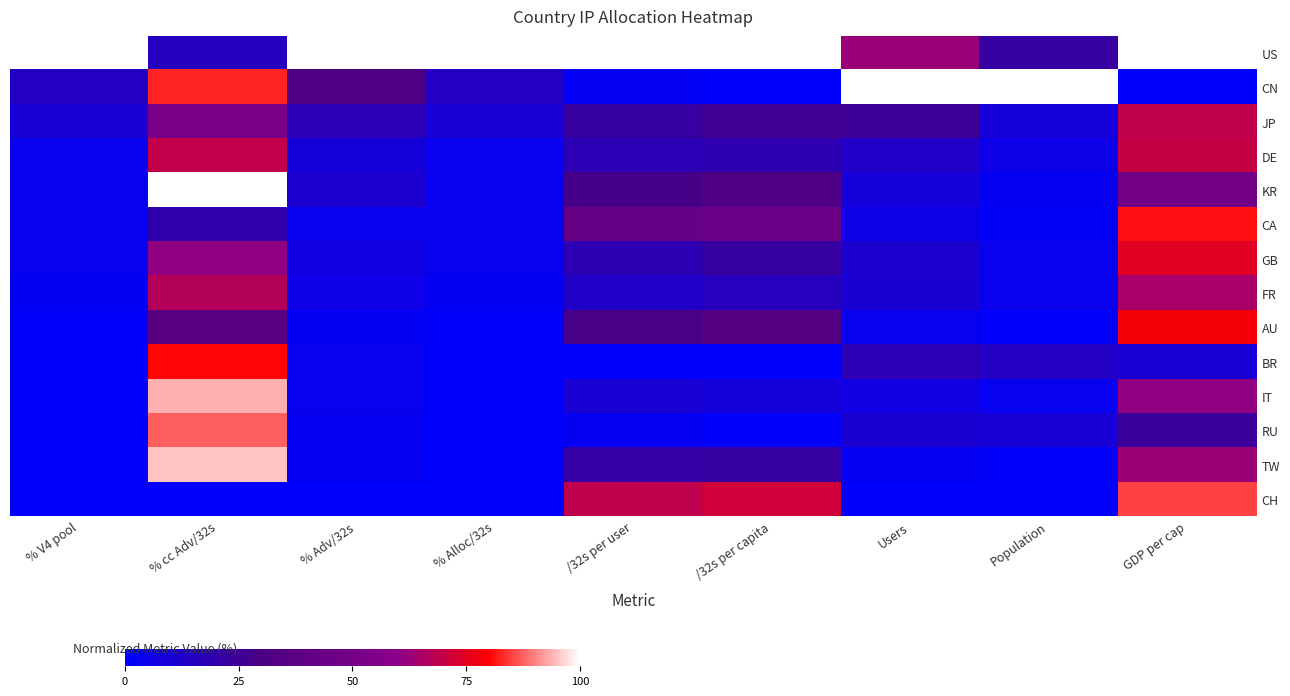

Reading right to left, transcribe all the data shown in this chart.

US: GDP per cap=100.0	Population=22.6	Users=62.8	/32s per capita=100.0	/32s per user=100.0	% Alloc/32s=100.0	% Adv/32s=100.0	% cc Adv/32s=15.0	% V4 pool=100.0
CN: GDP per cap=0.0	Population=100.0	Users=100.0	/32s per capita=0.1	/32s per user=2.6	% Alloc/32s=14.2	% Adv/32s=31.4	% cc Adv/32s=82.8	% V4 pool=14.2
JP: GDP per cap=68.8	Population=8.9	Users=25.3	/32s per capita=26.4	/32s per user=22.6	% Alloc/32s=10.3	% Adv/32s=17.5	% cc Adv/32s=51.2	% V4 pool=10.3
DE: GDP per cap=70.2	Population=5.6	Users=13.6	/32s per capita=18.7	/32s per user=17.9	% Alloc/32s=4.0	% Adv/32s=9.3	% cc Adv/32s=69.2	% V4 pool=4.0
KR: GDP per cap=48.8	Population=3.1	Users=8.9	/32s per capita=32.5	/32s per user=27.9	% Alloc/32s=3.7	% Adv/32s=11.5	% cc Adv/32s=100.0	% V4 pool=3.7
CA: GDP per cap=81.2	Population=1.9	Users=5.5	/32s per capita=45.6	/32s per user=42.6	% Alloc/32s=3.4	% Adv/32s=4.2	% cc Adv/32s=19.3	% V4 pool=3.5
GB: GDP per cap=74.6	Population=4.0	Users=11.5	/32s per capita=22.3	/32s per user=18.1	% Alloc/32s=3.2	% Adv/32s=7.3	% cc Adv/32s=61.2	% V4 pool=3.2
FR: GDP per cap=65.1	Population=4.2	Users=10.9	/32s per capita=15.9	/32s per user=13.6	% Alloc/32s=2.2	% Adv/32s=5.8	% cc Adv/32s=67.0	% V4 pool=2.2
AU: GDP per cap=78.3	Population=1.0	Users=3.2	/32s per capita=35.0	/32s per user=29.1	% Alloc/32s=0.8	% Adv/32s=2.1	% cc Adv/32s=36.4	% V4 pool=0.8
BR: GDP per cap=10.0	Population=14.4	Users=17.5	/32s per capita=0.0	/32s per user=0.0	% Alloc/32s=0.5	% Adv/32s=3.2	% cc Adv/32s=80.4	% V4 pool=0.5
IT: GDP per cap=61.0	Population=3.8	Users=6.8	/32s per capita=8.7	/32s per user=10.2	% Alloc/32s=0.4	% Adv/32s=3.6	% cc Adv/32s=93.5	% V4 pool=0.4
RU: GDP per cap=23.9	Population=9.9	Users=10.9	/32s per capita=1.0	/32s per user=3.0	% Alloc/32s=0.2	% Adv/32s=3.0	% cc Adv/32s=87.1	% V4 pool=0.2
TW: GDP per cap=63.2	Population=1.2	Users=2.6	/32s per capita=21.9	/32s per user=21.7	% Alloc/32s=0.0	% Adv/32s=2.8	% cc Adv/32s=95.2	% V4 pool=0.0
CH: GDP per cap=85.1	Population=0.0	Users=0.0	/32s per capita=71.7	/32s per user=69.0	% Alloc/32s=0.0	% Adv/32s=0.0	% cc Adv/32s=0.0	% V4 pool=0.0